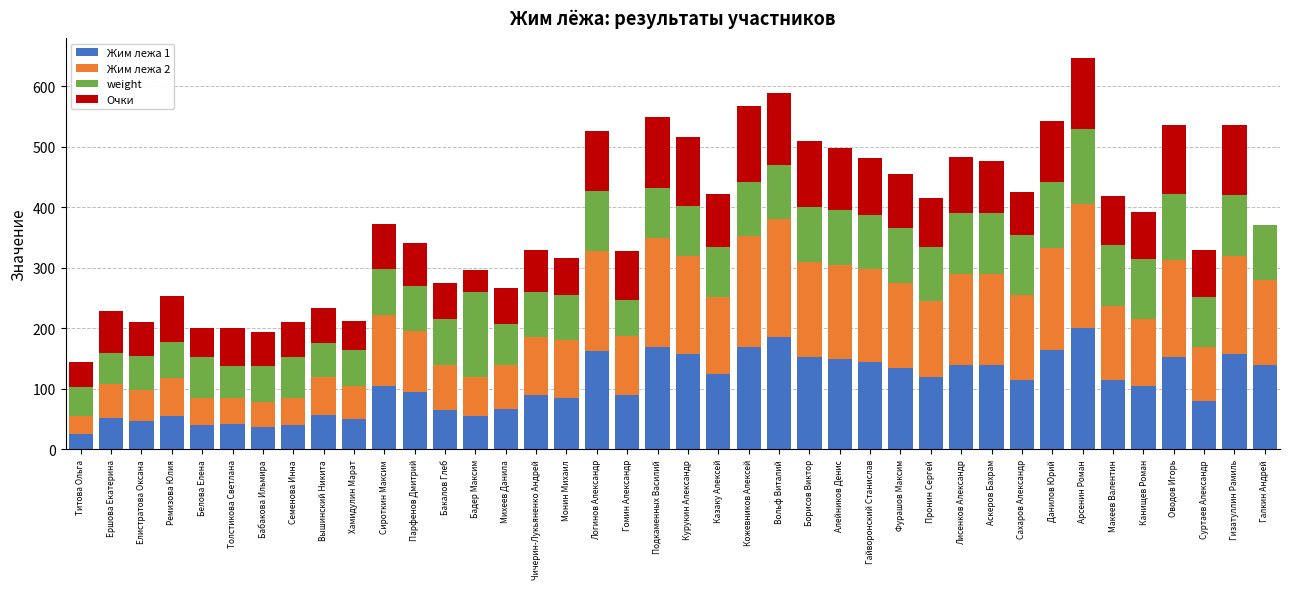

At which category is the sum across all series the highest?

Арсенин Роман